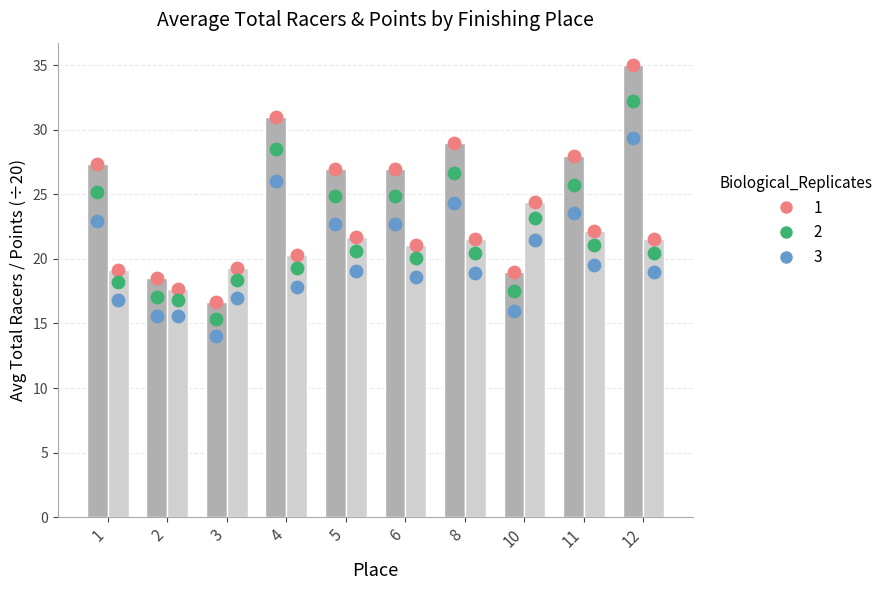

Which series has the largest total across all categories?

Total Racers